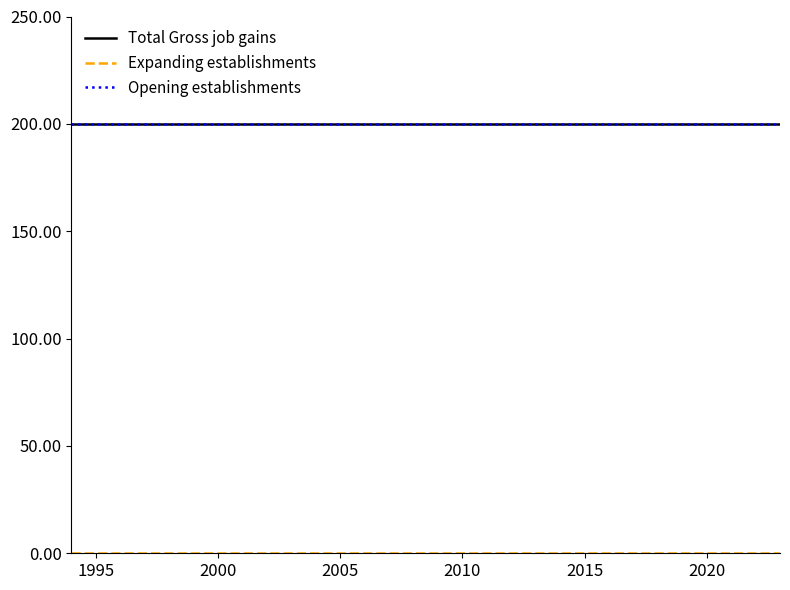

Does the chart have visible grid lines?

No